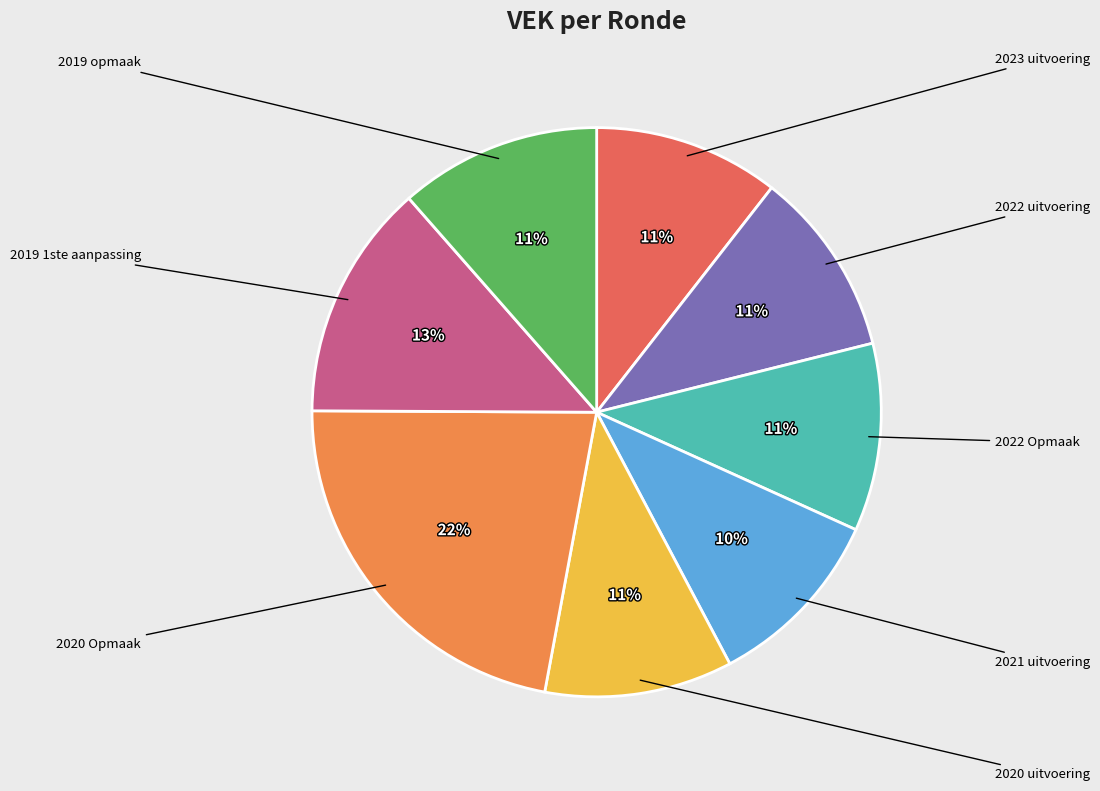

To the nearest percent, what is the average slice percentage?

12%